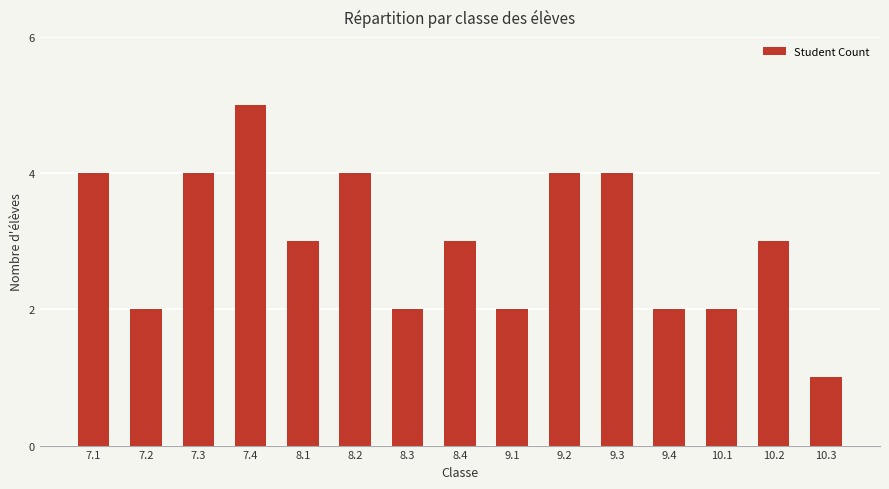

How many distinct data groups are displayed?

1